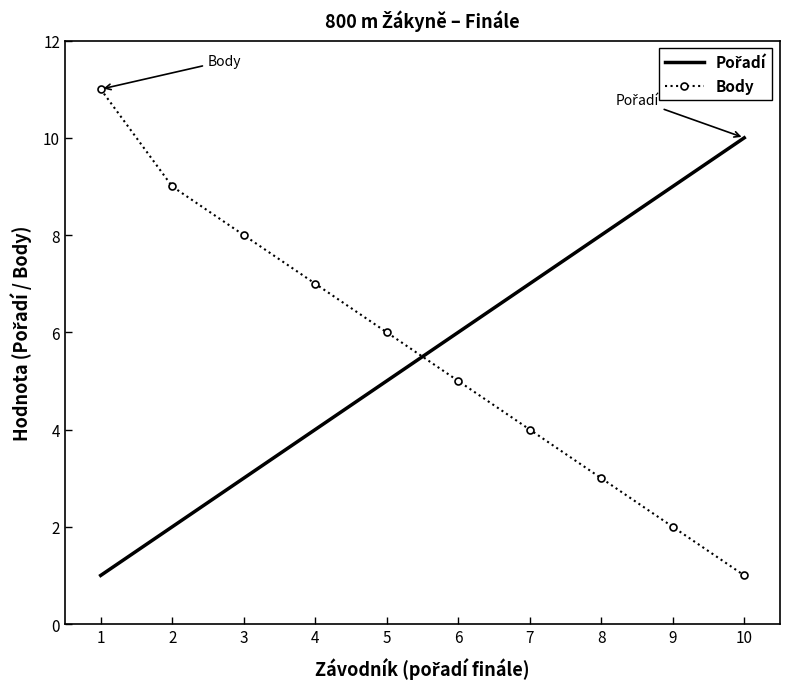

Which category has the lowest value in the Body series?

10